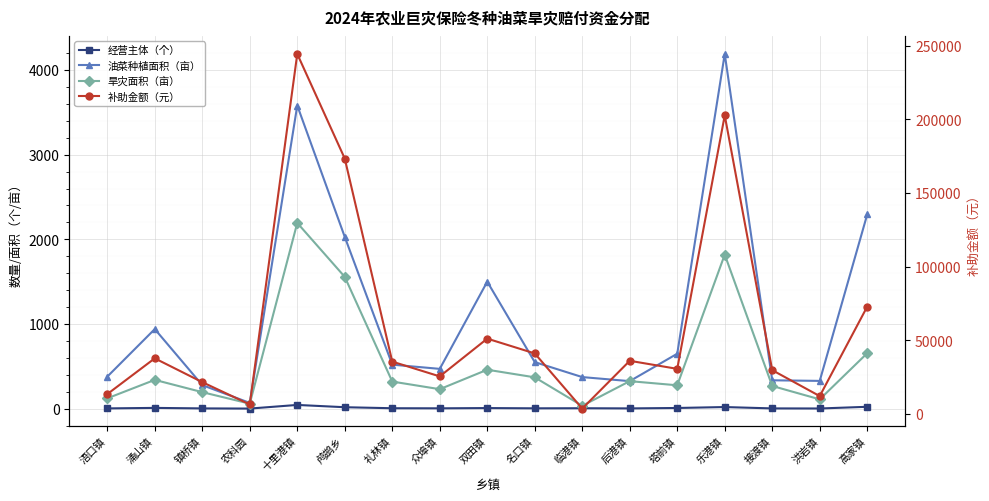

Reading right to left, list all the values displayed in this chart.

经营主体（个）: 22	2	3	19	8	3	5	4	7	4	5	17	44	1	3	9	3
油菜种植面积（亩）: 2294	328	335	4190	649	325	373	550	1500	470	520	2029	3581	68	278	940	378
旱灾面积（亩）: 655	110	268	1820	276	325	34	370	460	230	320	1557	2194	59	195	340	122
补助金额（元）: 72972	12255	29857	202763	30749	36208	3788	41221	51248	25624	35651	173462	244433	6573	21725	37879	13592